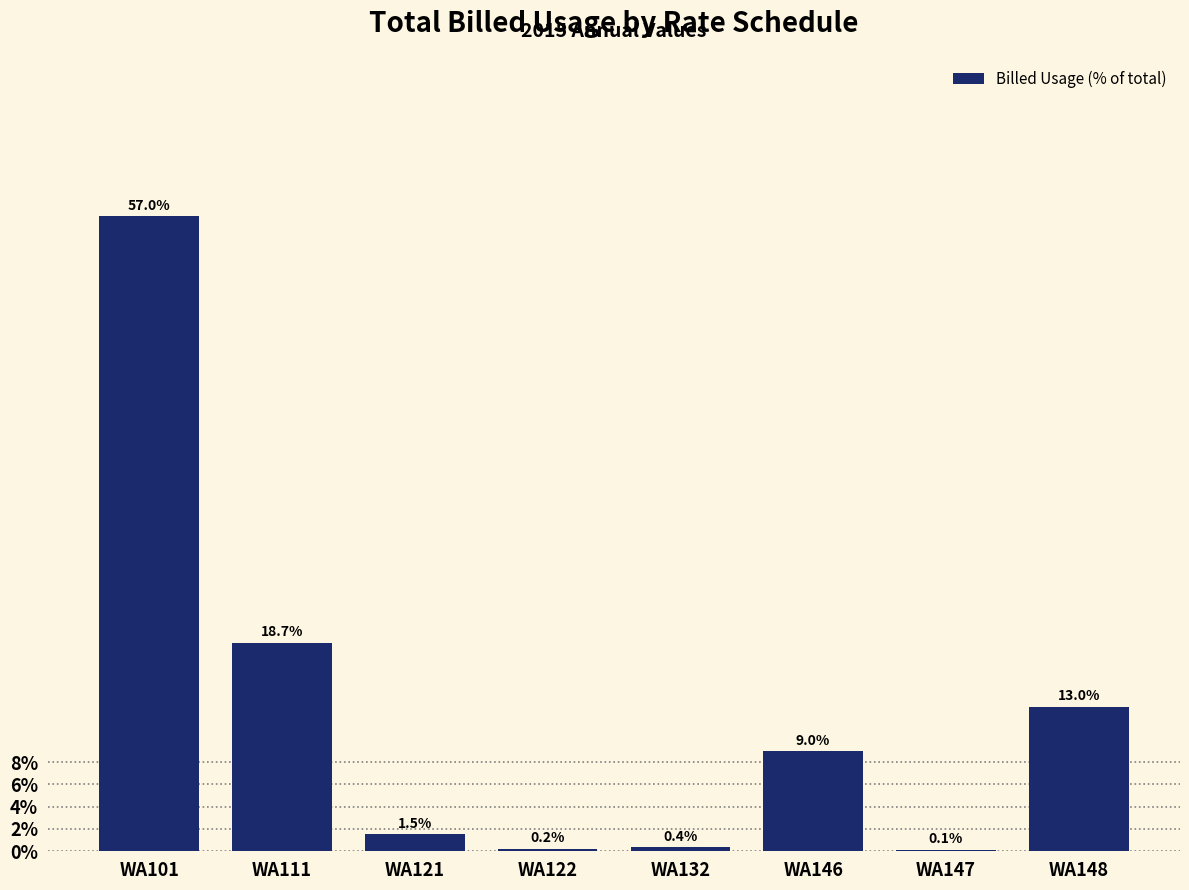

Reading right to left, list all the values displayed in this chart.

WA148=13.0	WA147=0.1	WA146=9.0	WA132=0.4	WA122=0.2	WA121=1.5	WA111=18.7	WA101=57.0